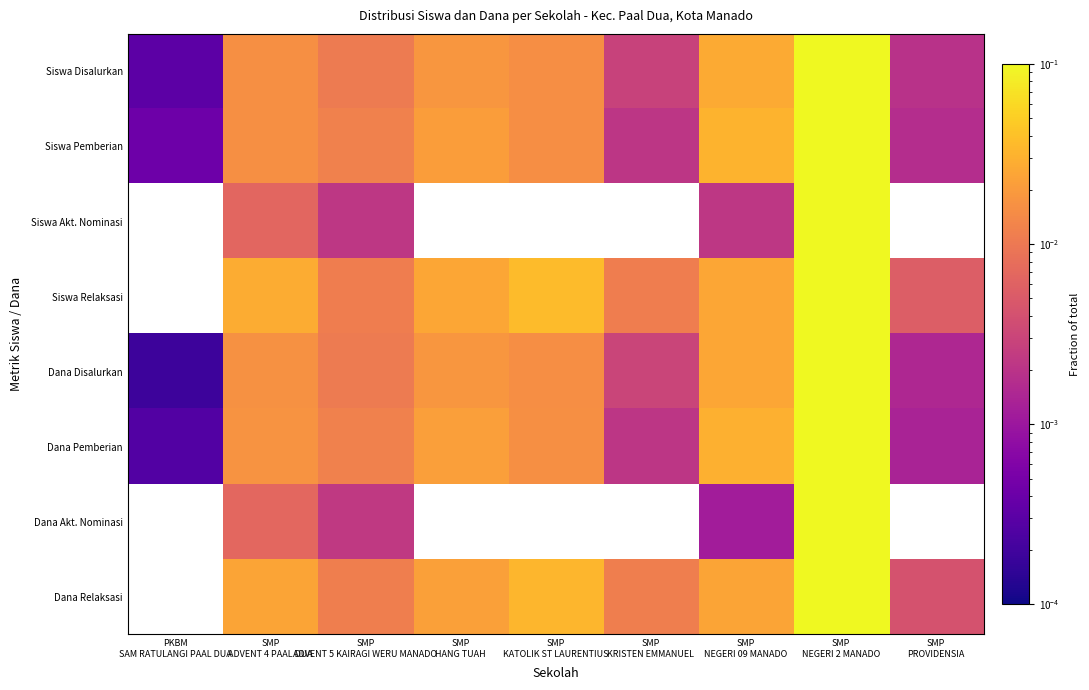

At which category is the sum across all series the highest?

SMP
NEGERI 2 MANADO